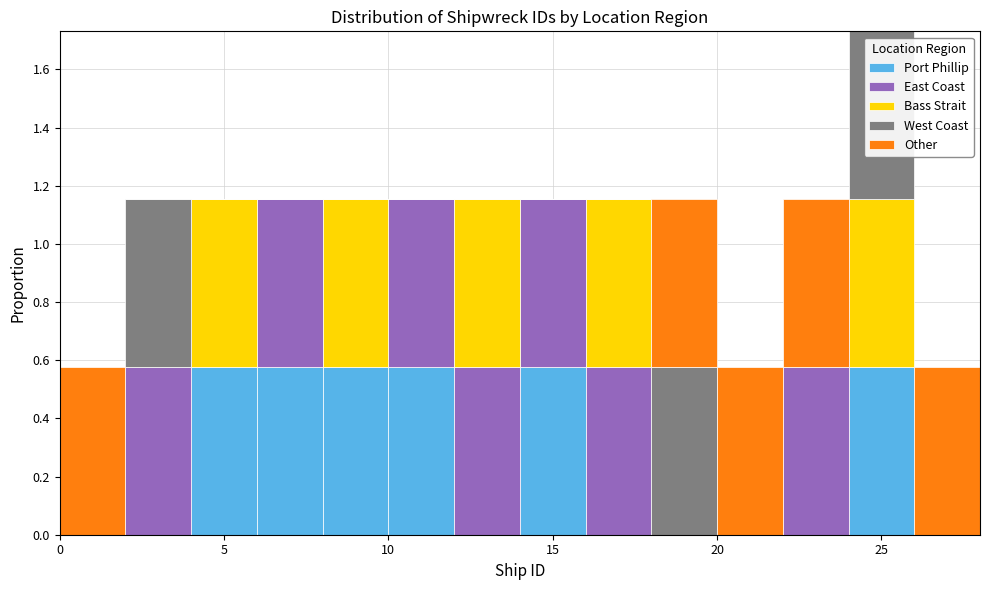

Reading left to right, list every stacked bar in this chart as the range it spans on the x-axis followed by its total height. The values are not printed on the chart, so give them approximately, as read against the axis.

0 to 2: 0.58
2 to 4: 1.16
4 to 6: 1.16
6 to 8: 1.16
8 to 10: 1.16
10 to 12: 1.16
12 to 14: 1.16
14 to 16: 1.16
16 to 18: 1.16
18 to 20: 1.16
20 to 22: 0.58
22 to 24: 1.16
24 to 26: 1.74
26 to 28: 0.58